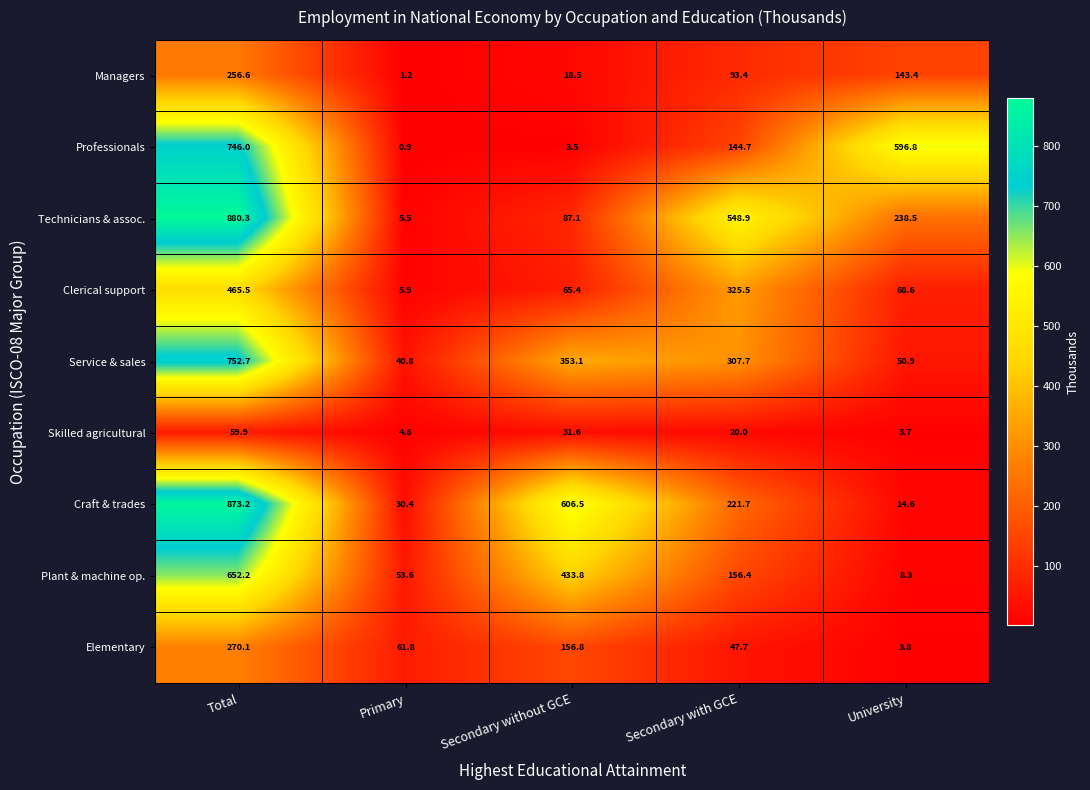

The value of Clerical support at Secondary with GCE is 556.1. True or false?

False